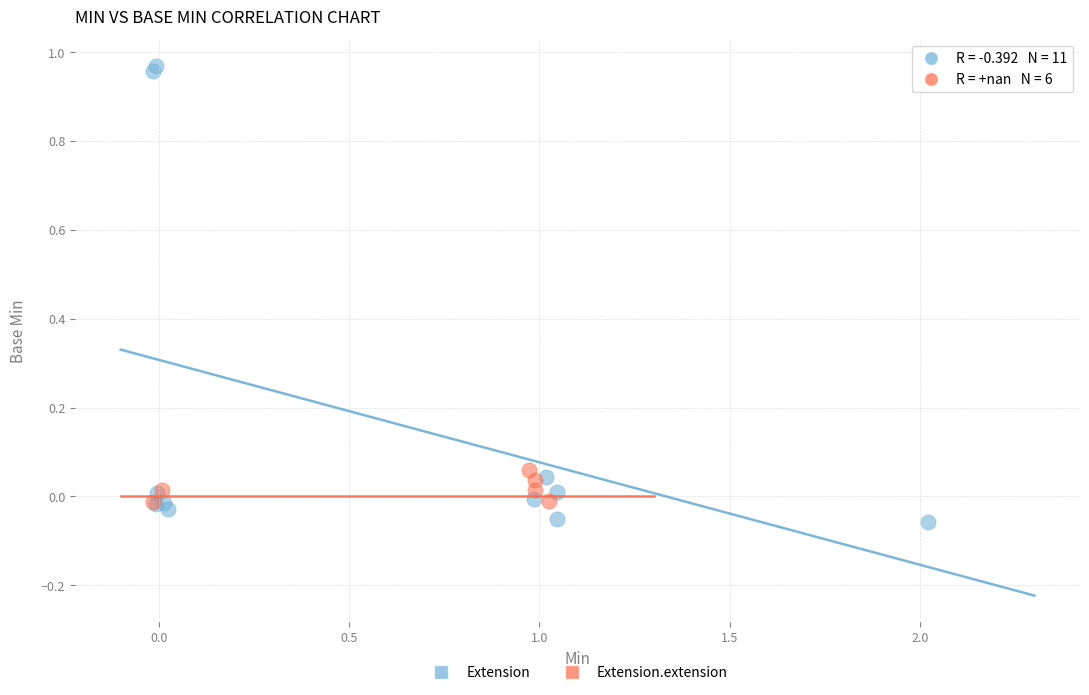

Which series has the widest spread of Y values?

Extension